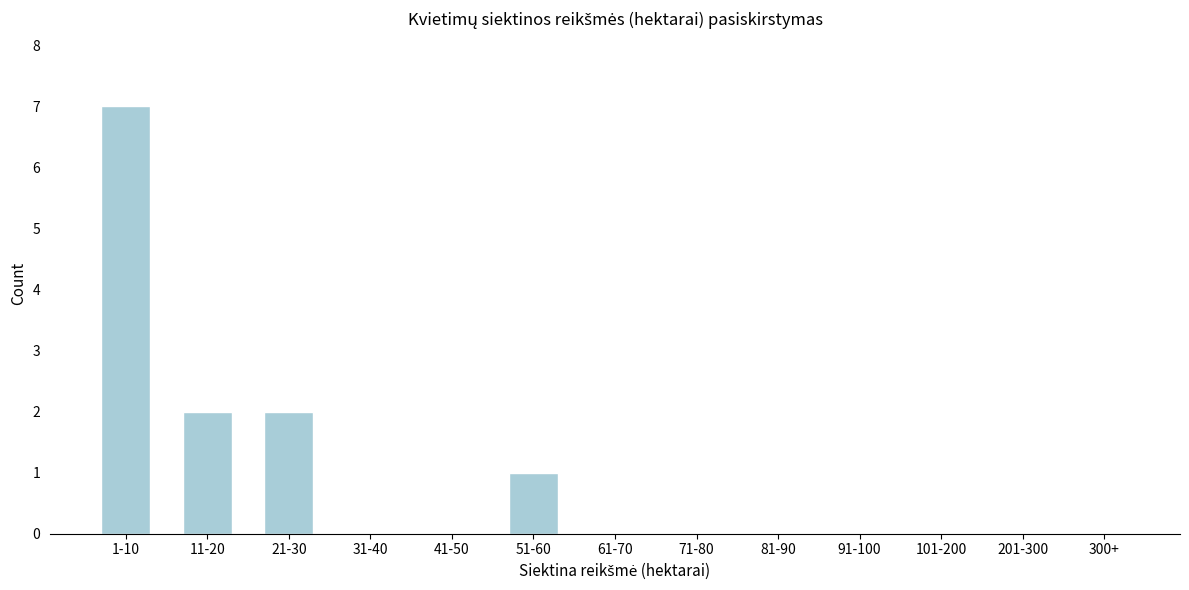

Reading left to right, list all the values displayed in this chart.

1-10=7	11-20=2	21-30=2	31-40=0	41-50=0	51-60=1	61-70=0	71-80=0	81-90=0	91-100=0	101-200=0	201-300=0	300+=0